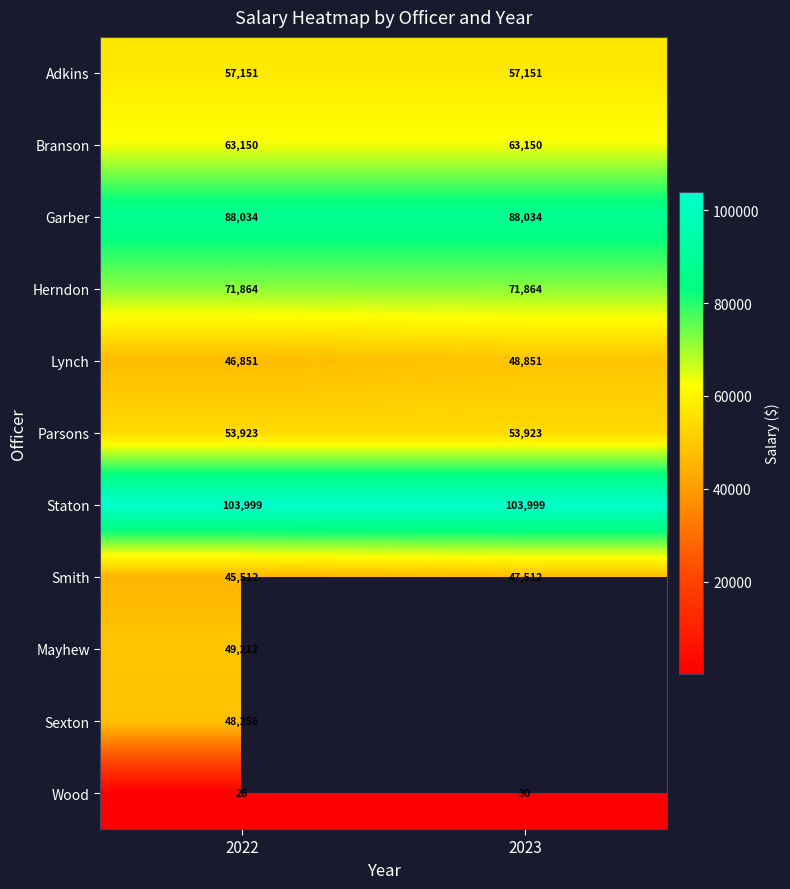

Between 2023 and 2022, which is larger?

2023